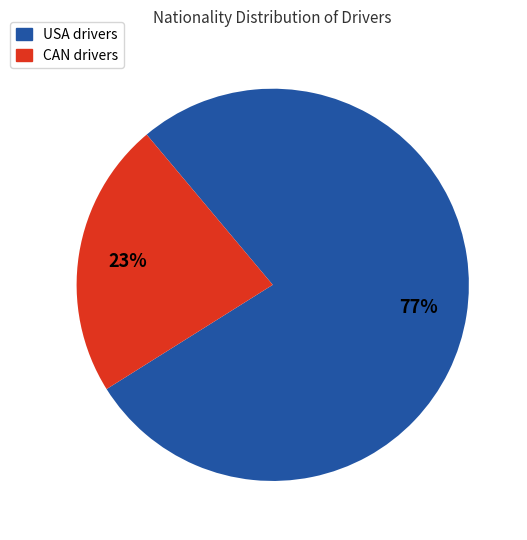

Combined, do CAN and USA account for over 50%?

Yes